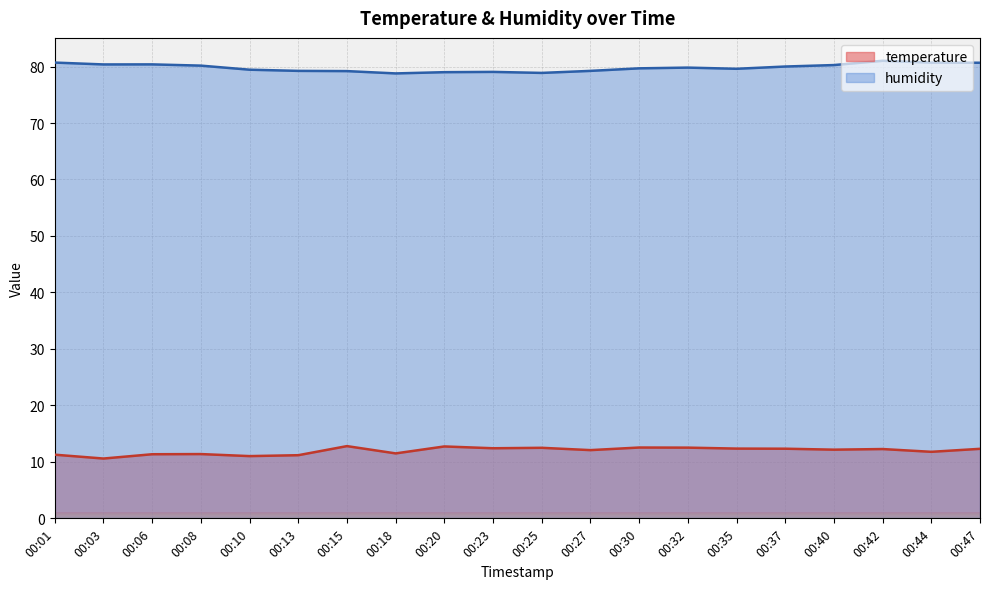

True or false: temperature and humidity cross at least once.

False